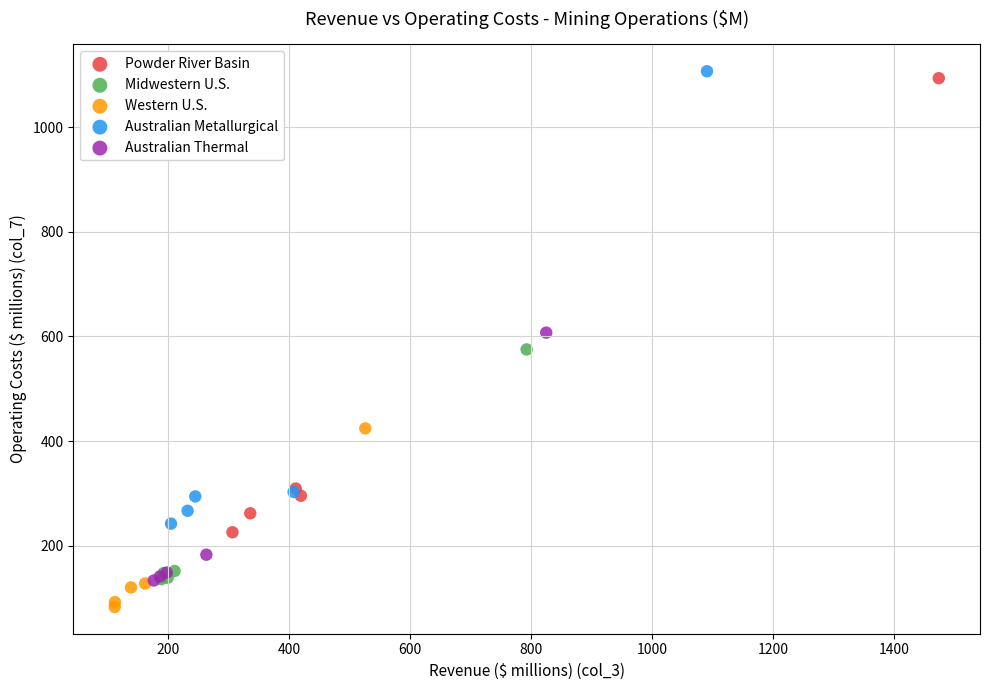

What are all the series names shown in the legend?

Powder River Basin, Midwestern U.S., Western U.S., Australian Metallurgical, Australian Thermal